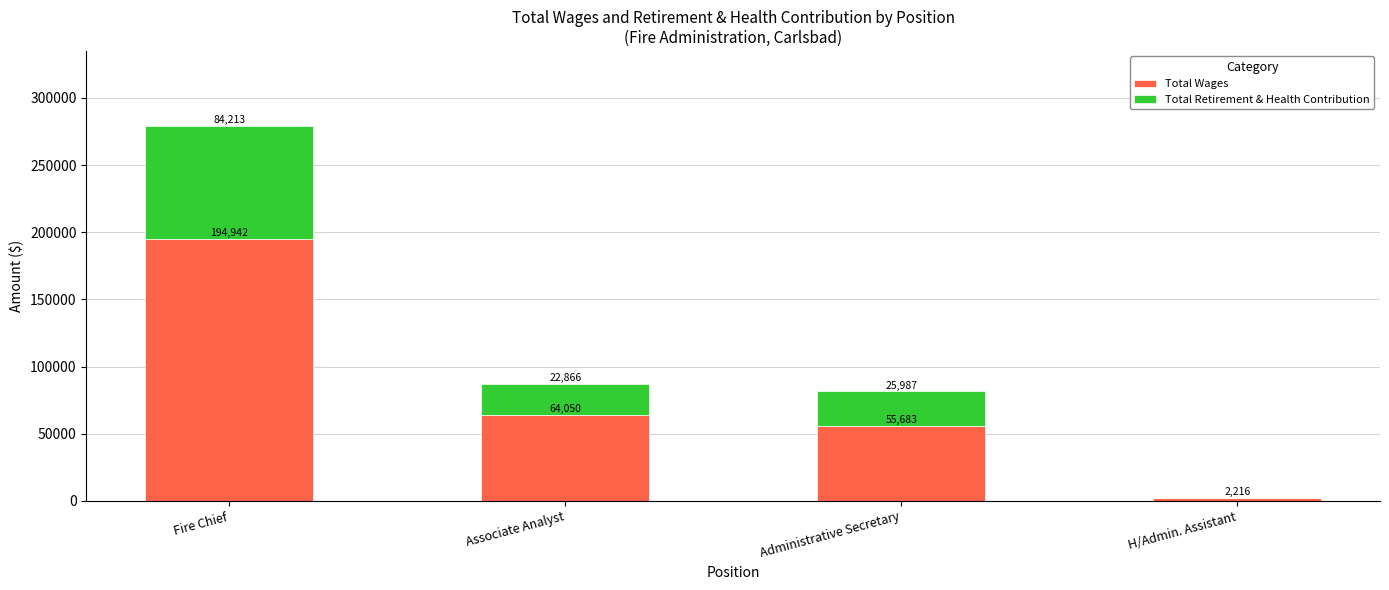

At which category is the sum across all series the highest?

Fire Chief